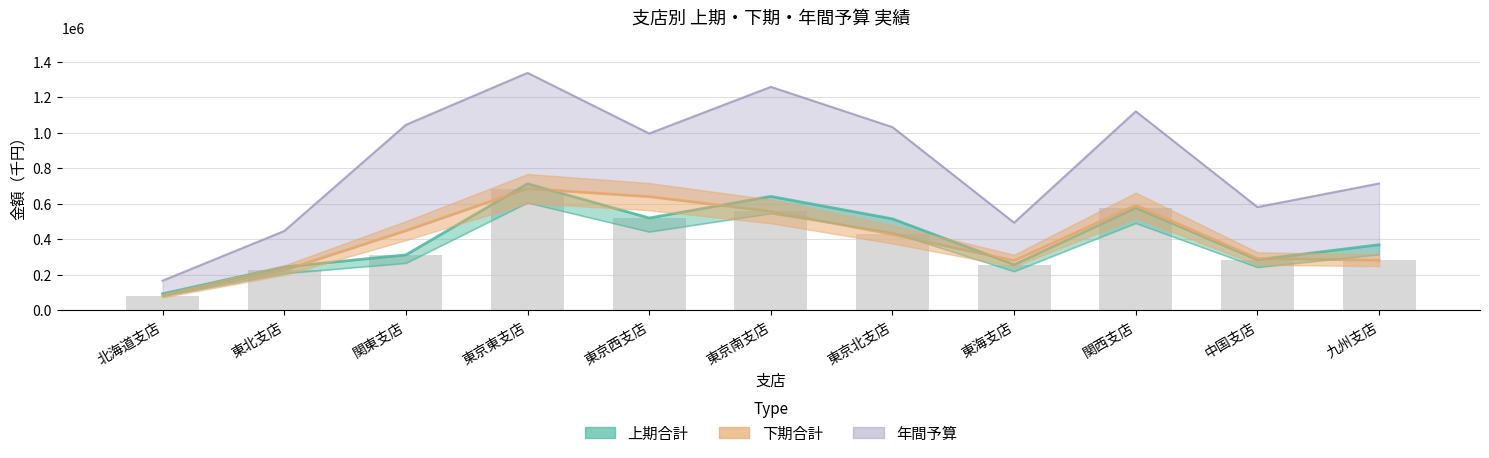

Reading left to right, transcribe all the data shown in this chart.

上期合計: 92000	243600	311500	712600	519600	641200	514600	256900	576500	284200	368800
下期合計: 81400	225000	448100	685300	639900	556800	426900	278900	591500	291100	281100
年間予算: 166000	446000	1045000	1338000	996000	1259000	1032000	493000	1121000	581000	714000